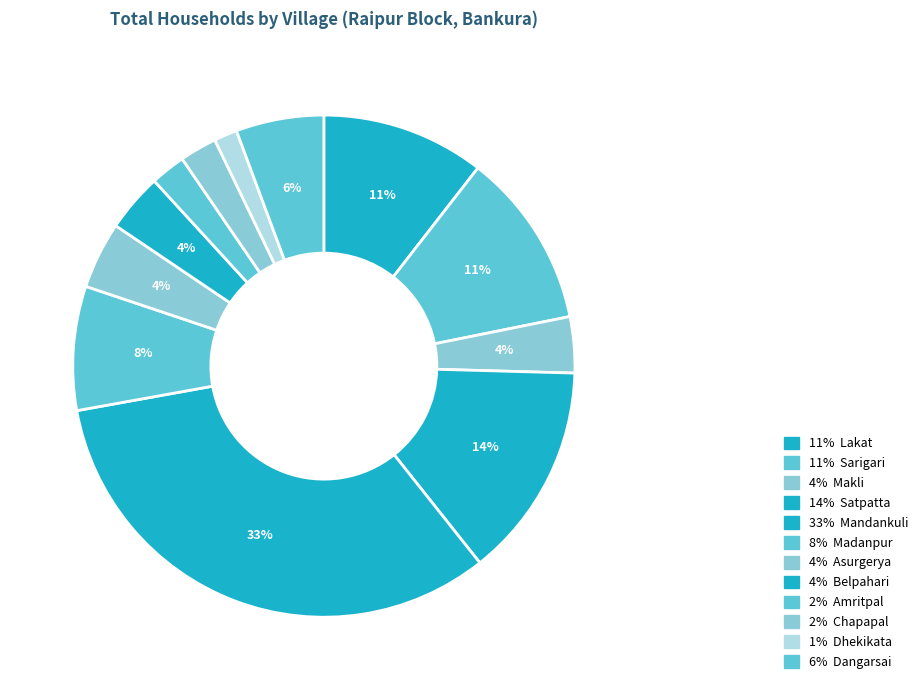

How many slices are in this pie chart?

12